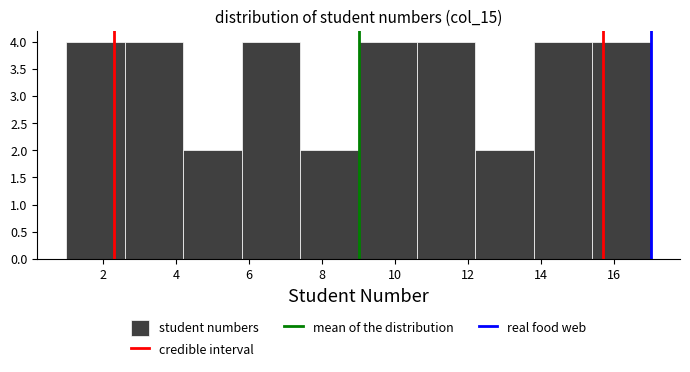

Reading left to right, list every bar in this chart as the range it spans on the x-axis followed by its height. The values are not printed on the chart, so give them approximately, as read against the axis.

1.0 to 2.6: 4
2.6 to 4.2: 4
4.2 to 5.8: 2
5.8 to 7.4: 4
7.4 to 9.0: 2
9.0 to 10.6: 4
10.6 to 12.2: 4
12.2 to 13.8: 2
13.8 to 15.4: 4
15.4 to 17.0: 4